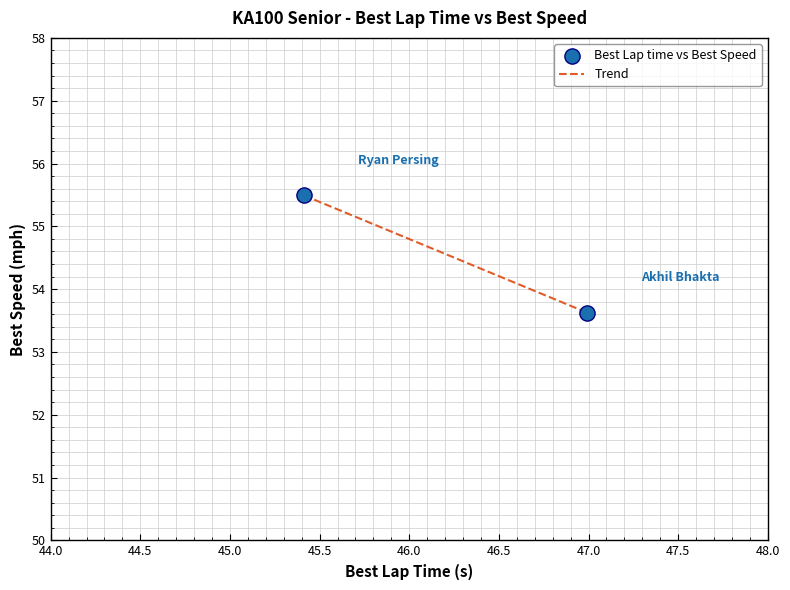

What is the range of X values (max minus min)?

1.6